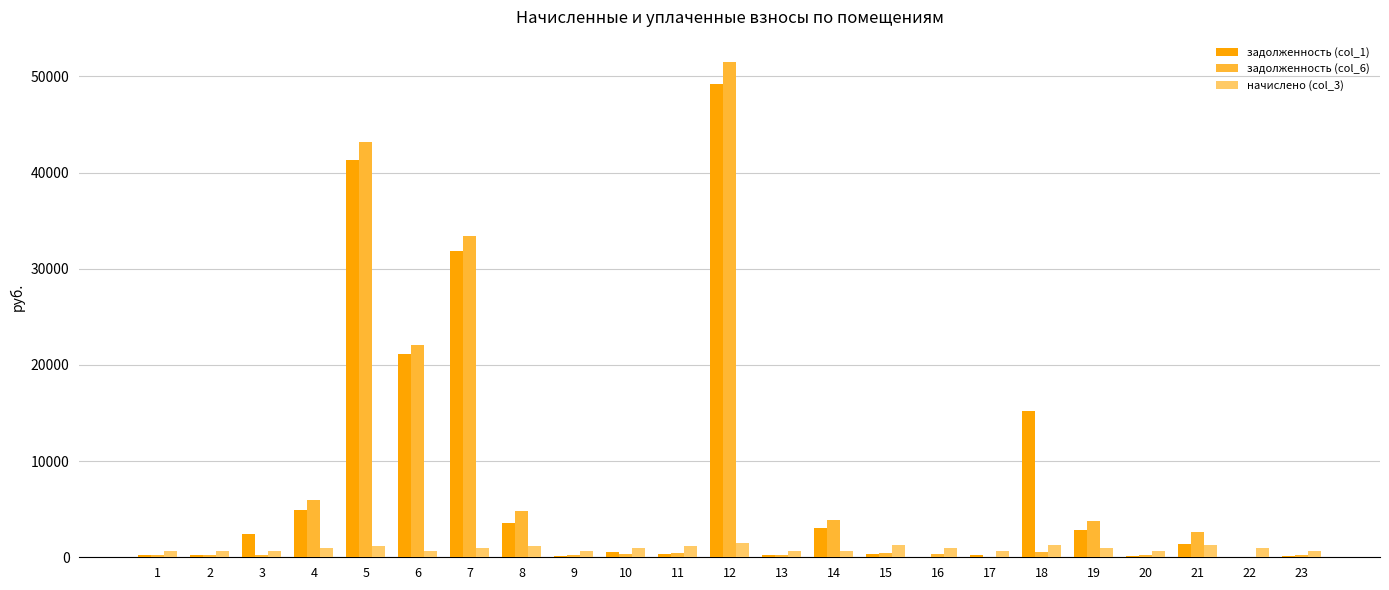

The задолженность (col_6) series shows 206.3 at 3. True or false?

True